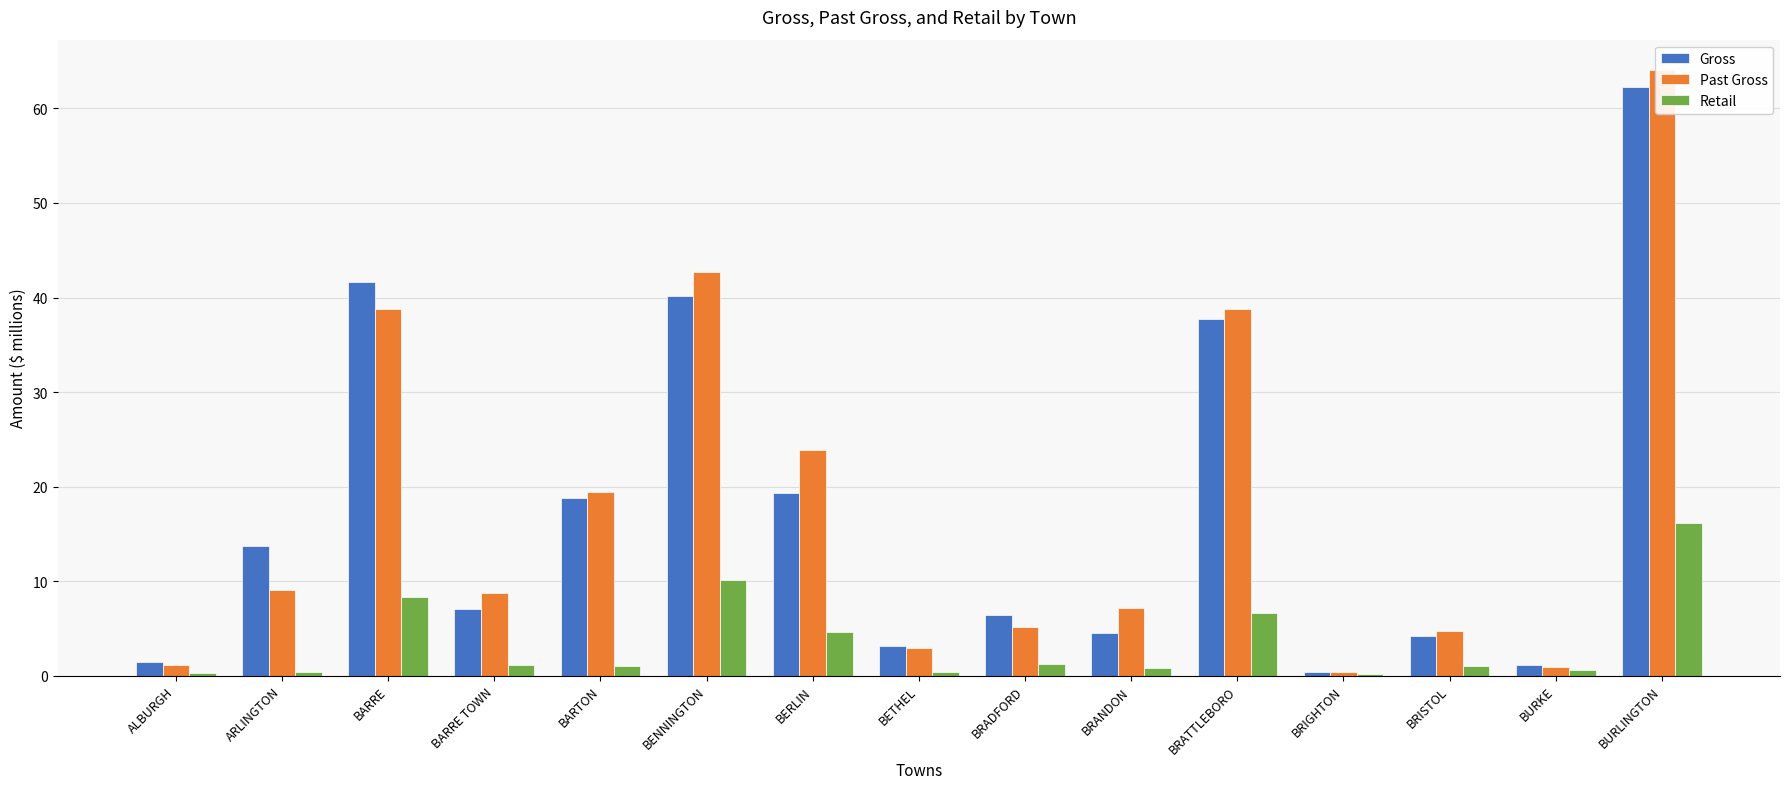

Between BARTON and BURKE, which series saw the biggest shift?

Past Gross